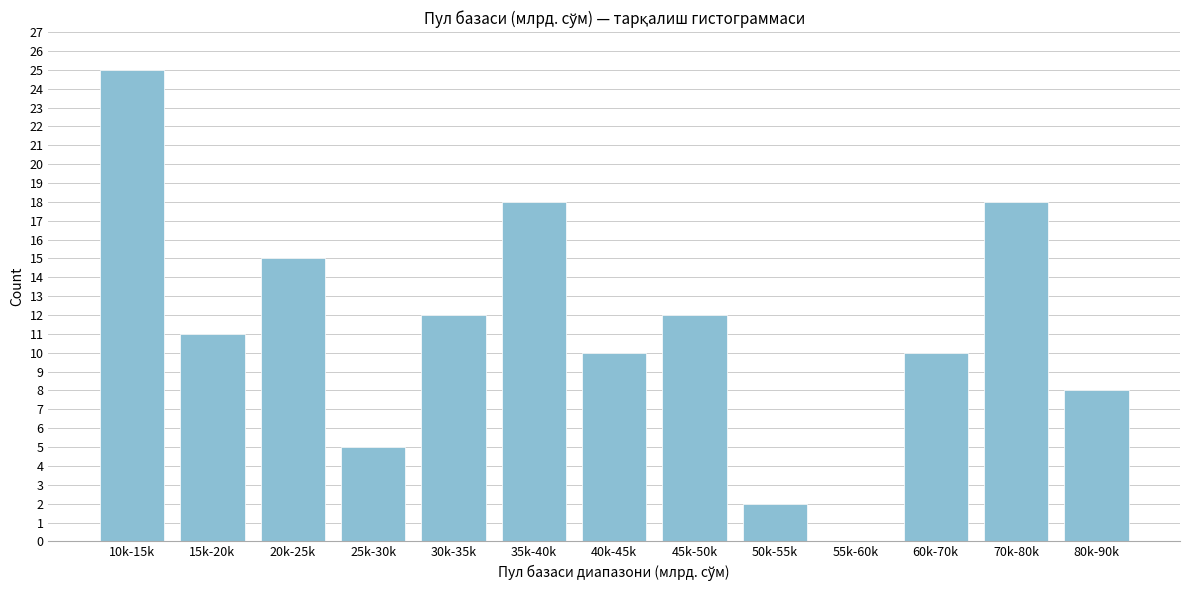

Reading right to left, transcribe all the data shown in this chart.

80k-90k=8	70k-80k=18	60k-70k=10	55k-60k=0	50k-55k=2	45k-50k=12	40k-45k=10	35k-40k=18	30k-35k=12	25k-30k=5	20k-25k=15	15k-20k=11	10k-15k=25